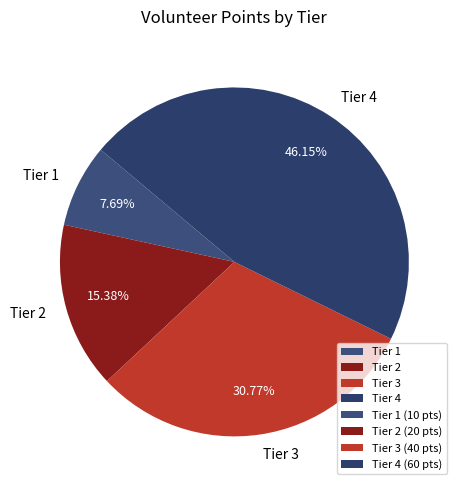

Does Tier 4 represent more than half of the total?

No